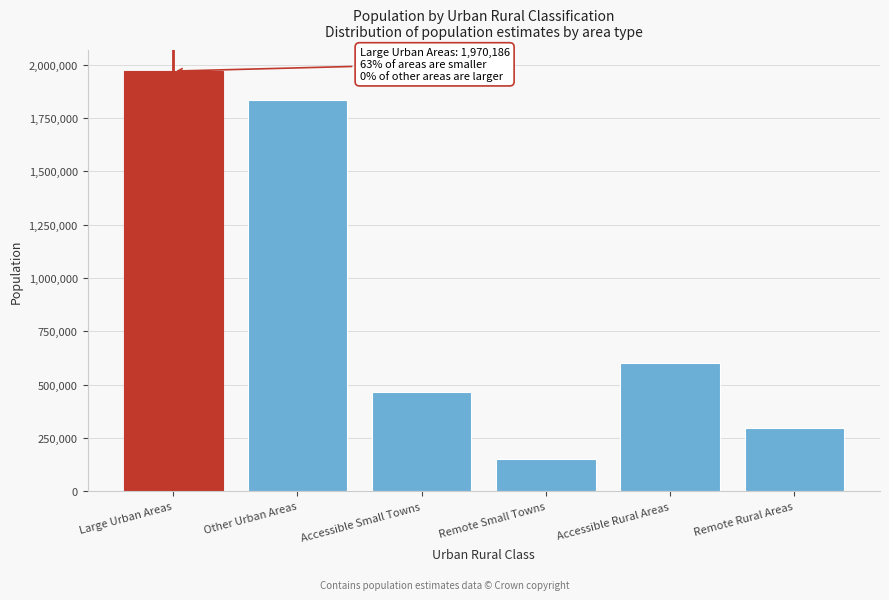

Reading left to right, extract all data points from this chart.

1970186	1833274	463196	149536	600531	296877